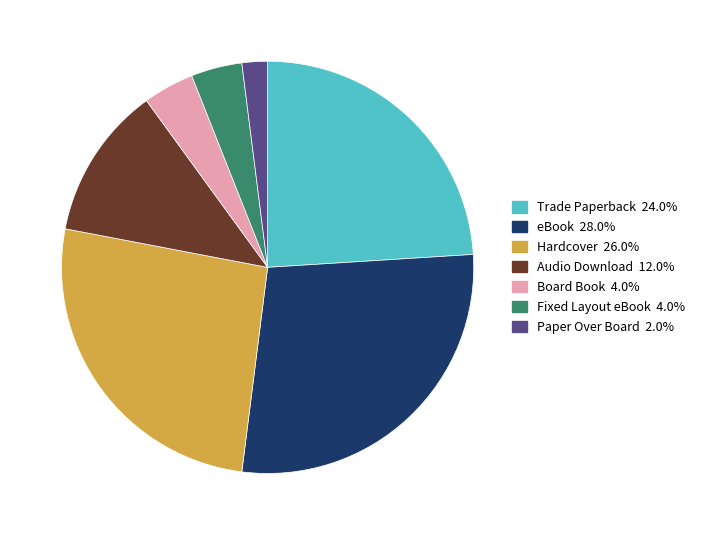

Which category has the smallest portion of the pie?

Paper Over Board